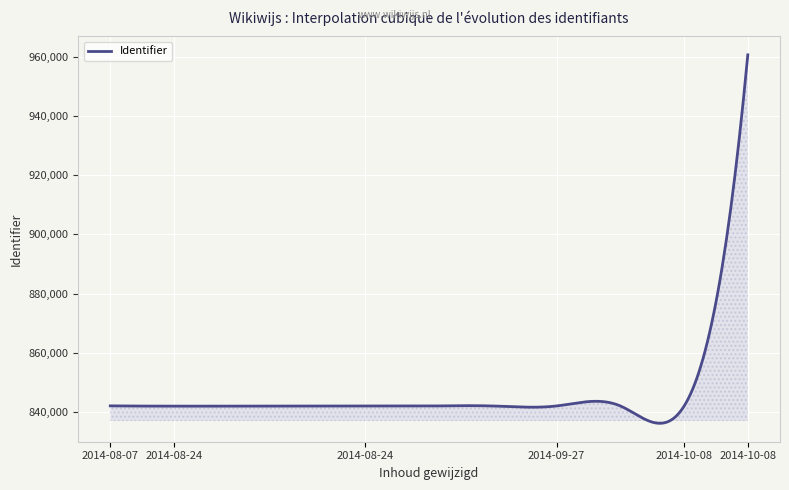

What is the maximum value shown in the chart?

960609.0